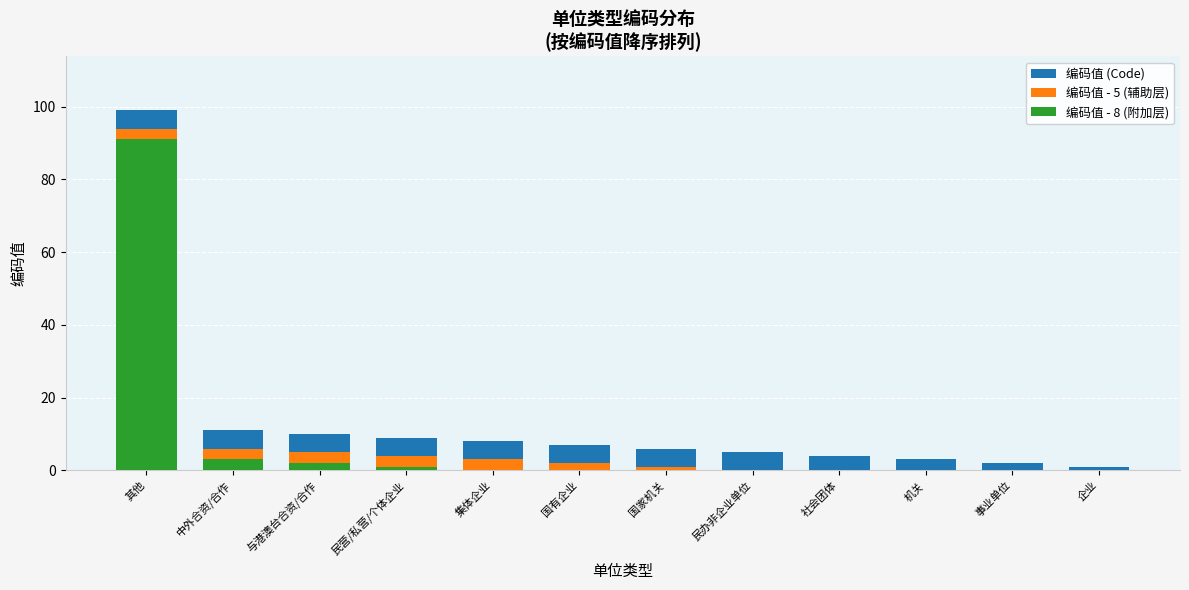

What is the label of the 9th bar from the right?

民营/私营/个体企业